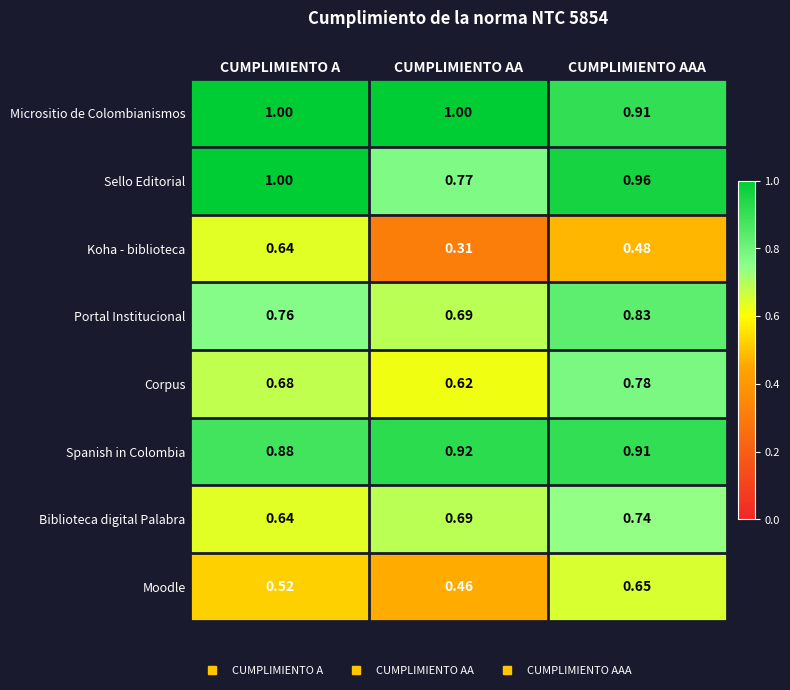

Which series has the widest spread of values?

Koha - biblioteca